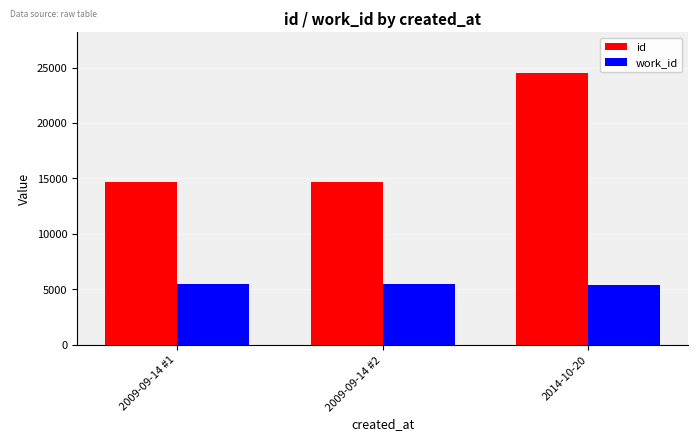

What is the sum of the work_id values at 2009-09-14 #2 and 2014-10-20?

10901